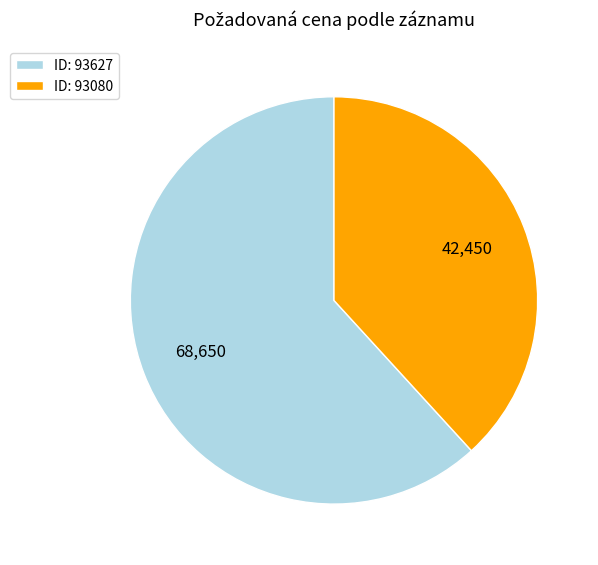

Rank the categories by value from highest to lowest.

ID: 93627, ID: 93080